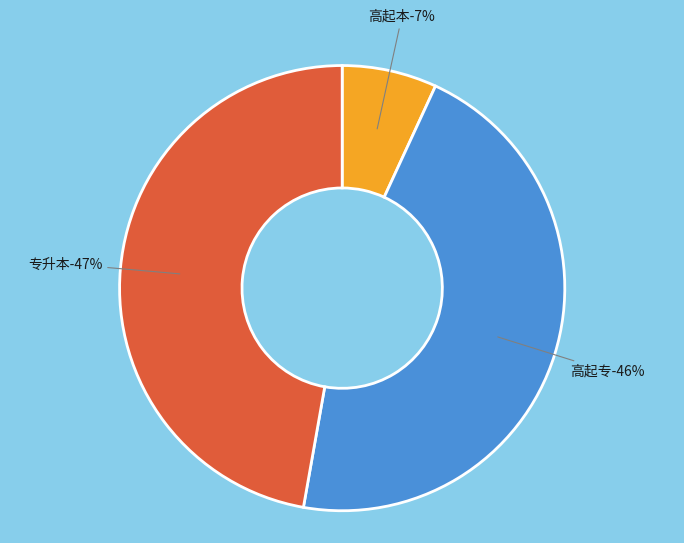

Is 专升本 the majority of the pie?

No